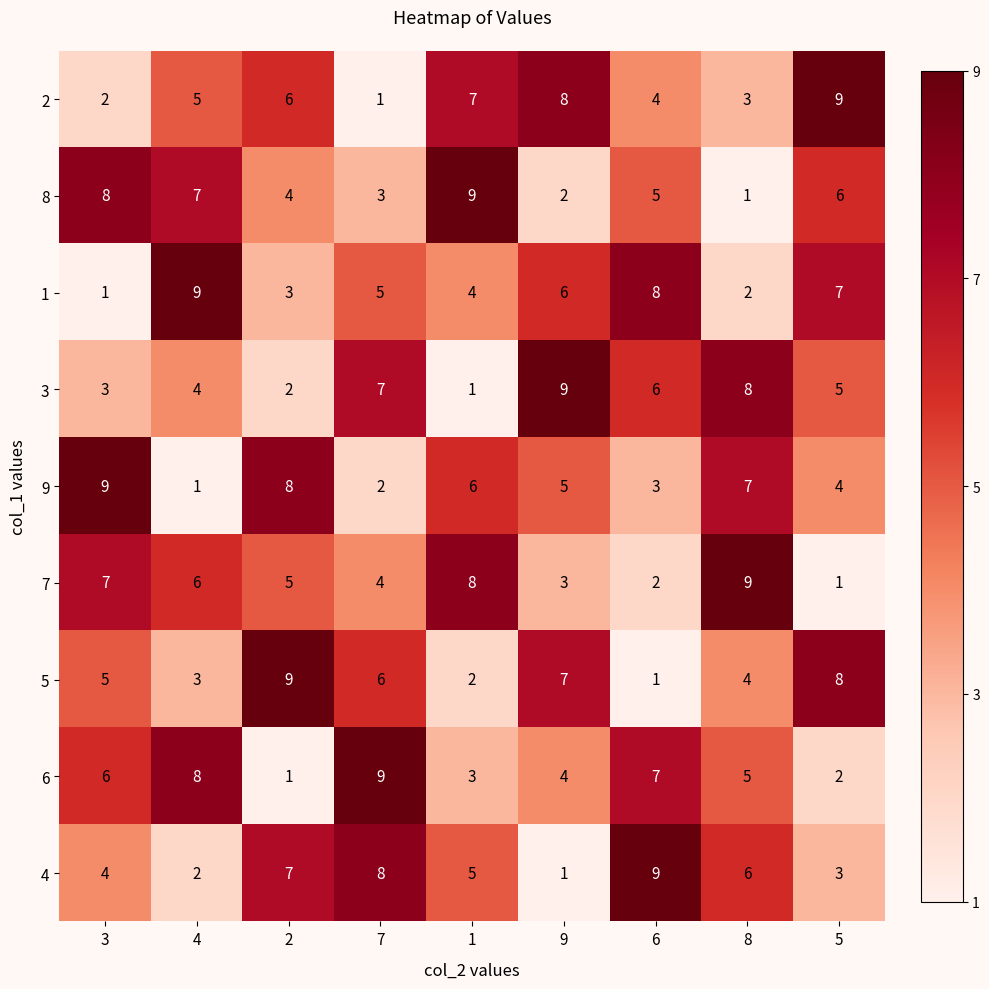

What is the difference between the second highest and second lowest values in the 8 series?

6